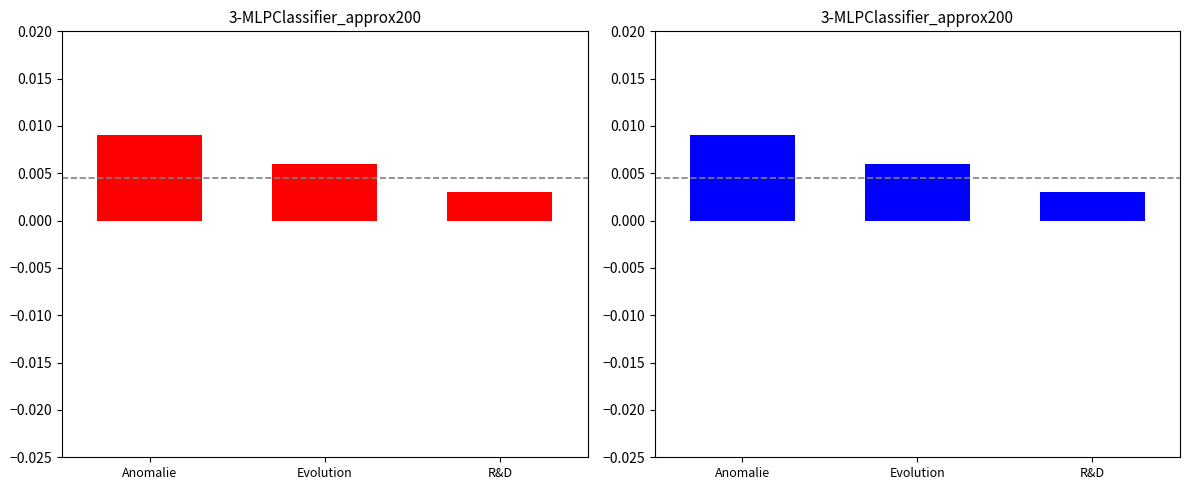

What is the label of the 3rd bar from the right?

Anomalie